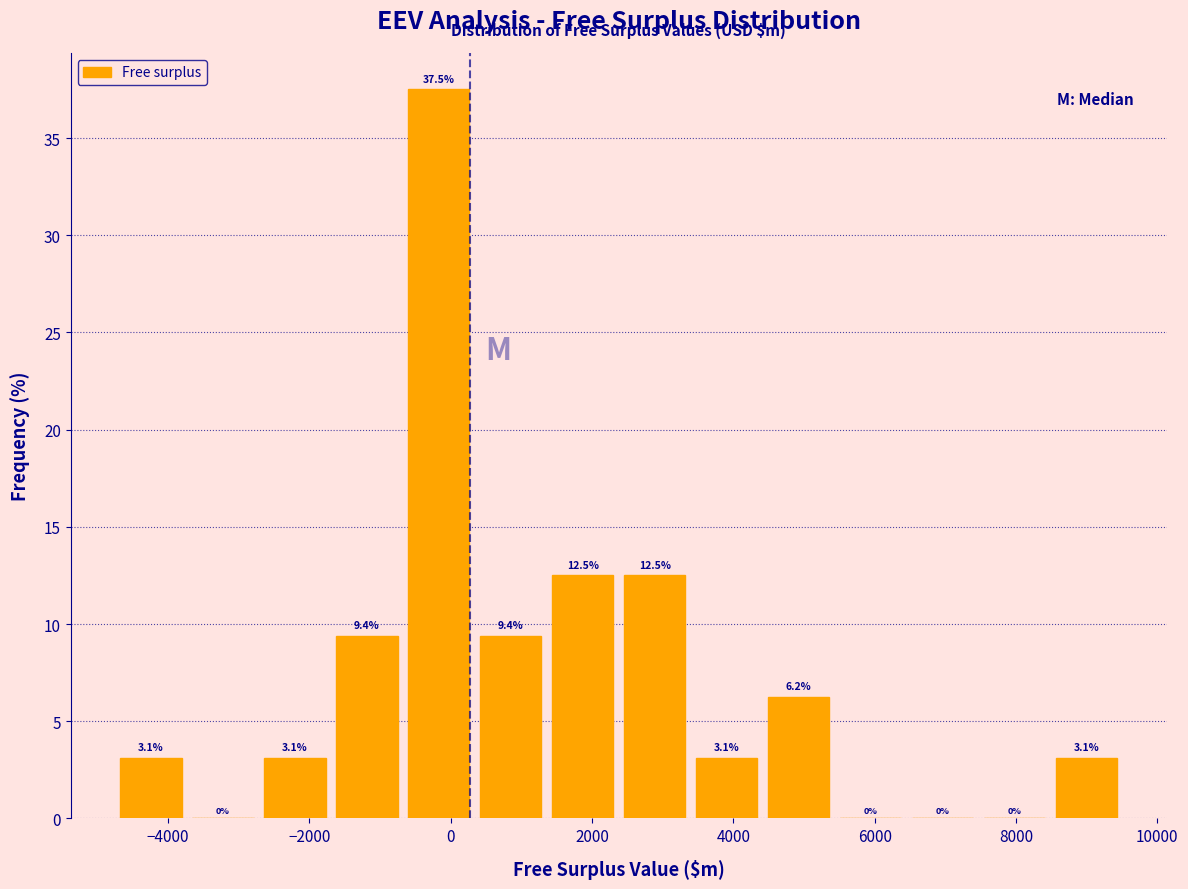

Reading left to right, list every bar in this chart as the range it spans on the x-axis followed by its height. The bar edges are not printed on the chart, so give them approximately, as read against the axis.

-4600 to -3600: 3.1
-3600 to -2600: 0.0
-2600 to -1600: 3.1
-1600 to -600: 9.4
-600 to 400: 37.5
400 to 1400: 9.4
1400 to 2400: 12.5
2400 to 3400: 12.5
3400 to 4400: 3.1
4400 to 5600: 6.2
5600 to 6600: 0.0
6600 to 7600: 0.0
7600 to 8600: 0.0
8600 to 9600: 3.1